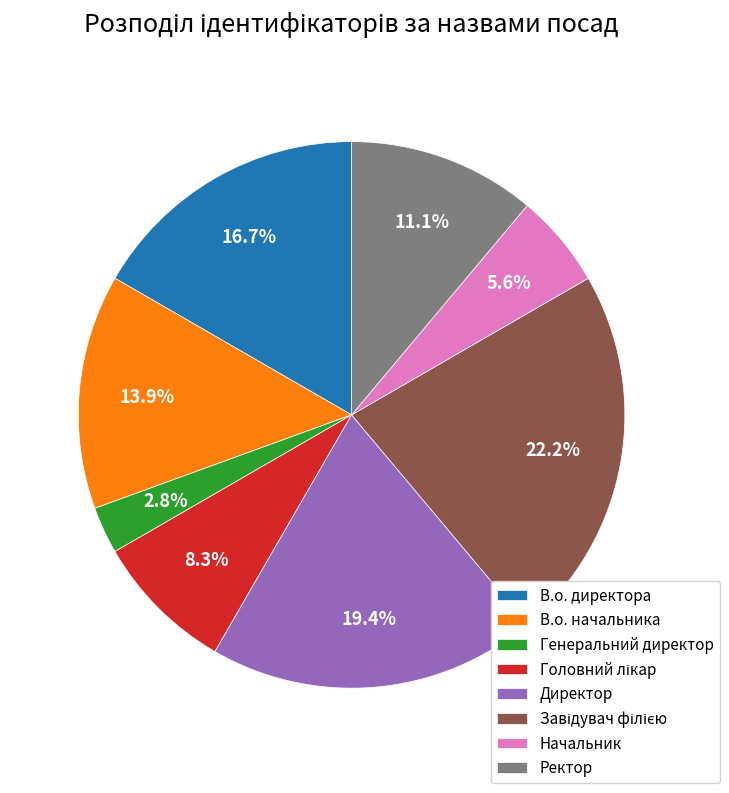

To the nearest percent, what portion does Ректор represent?

11%